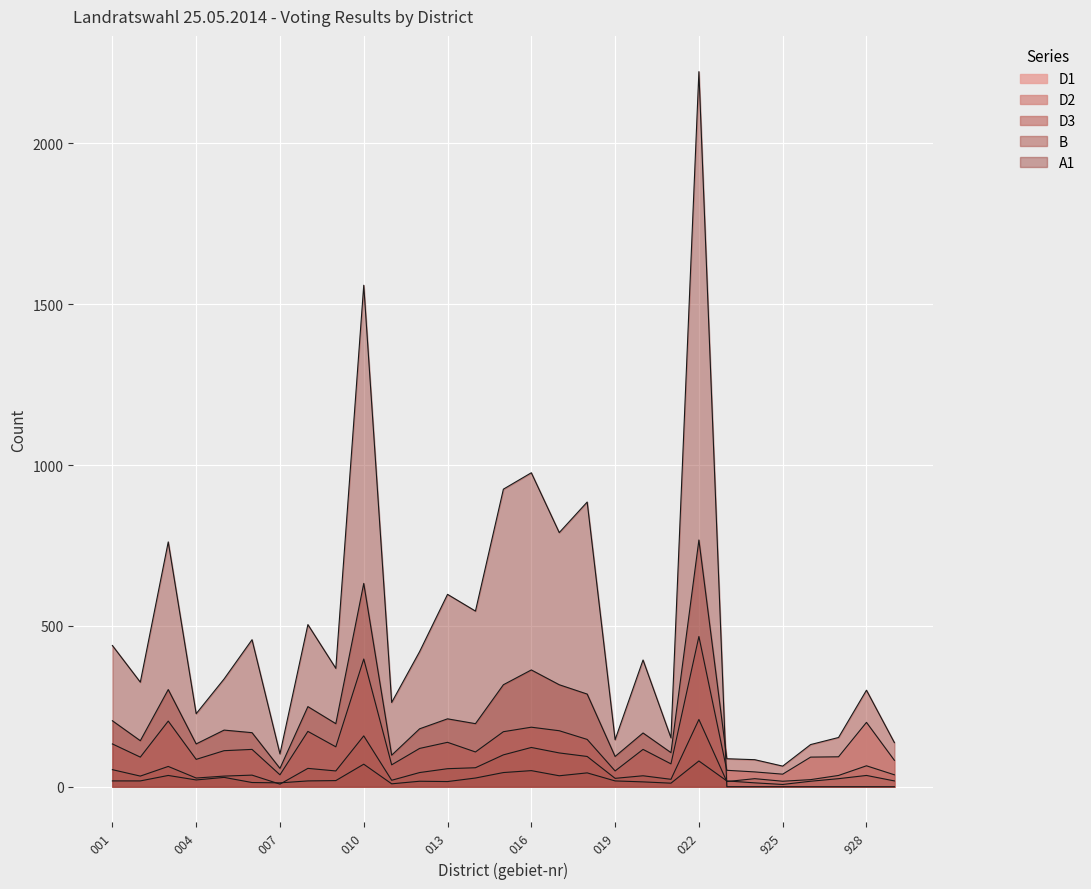

Does the chart display data point markers on the line(s)?

No